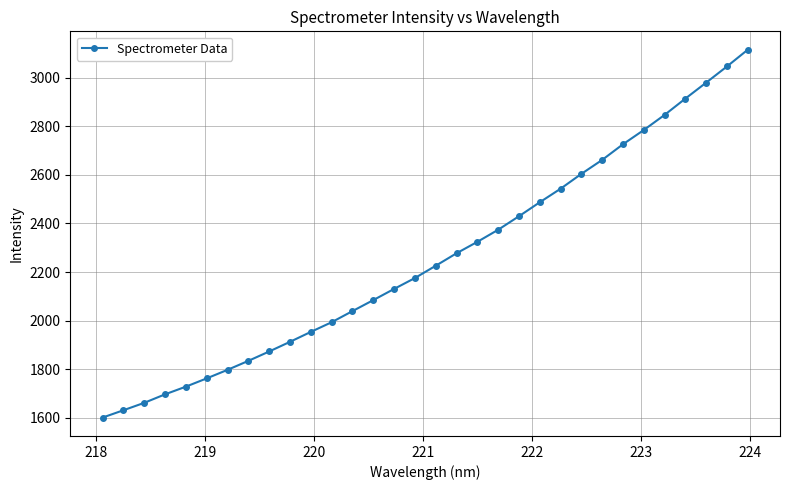

What is the smallest value displayed?

1600.2